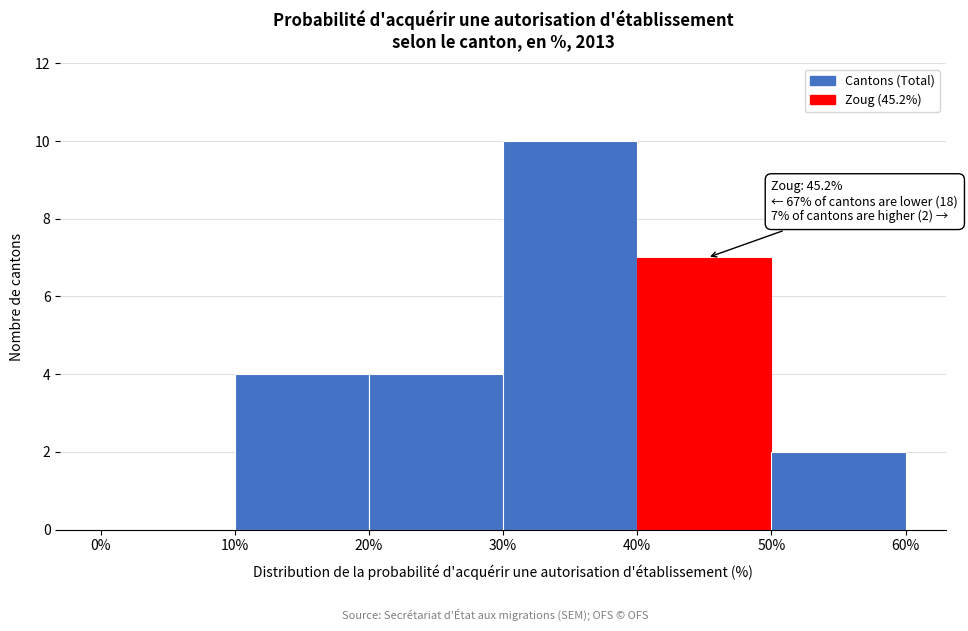

Over which range of the x-axis is the bar tallest?

30% to 40%